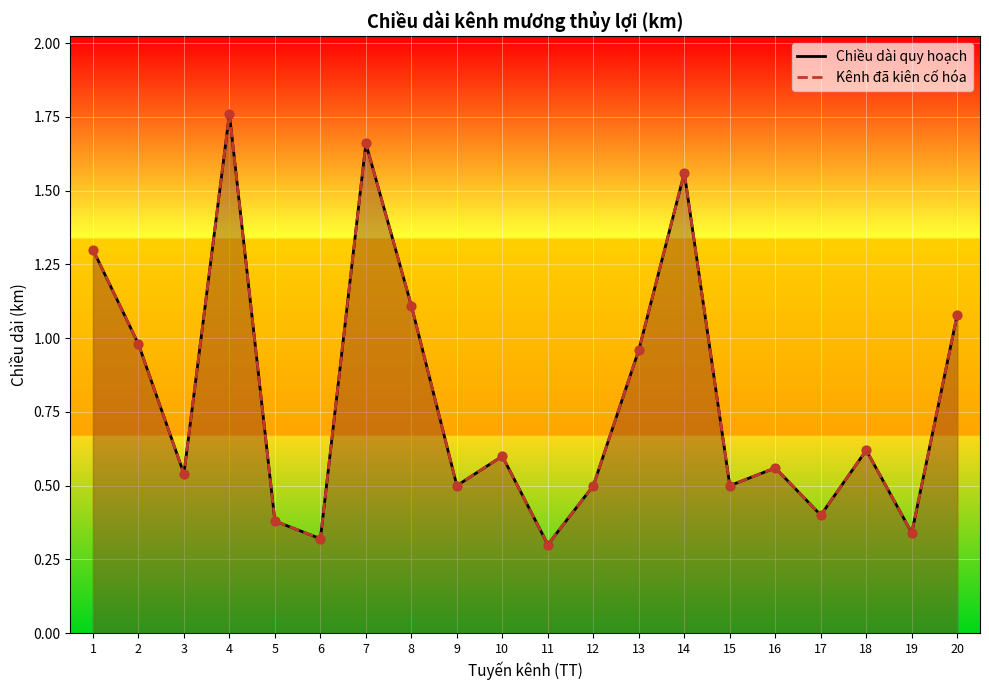

What are all the series names shown in the legend?

Chiều dài quy hoạch, Kênh đã kiên cố hóa